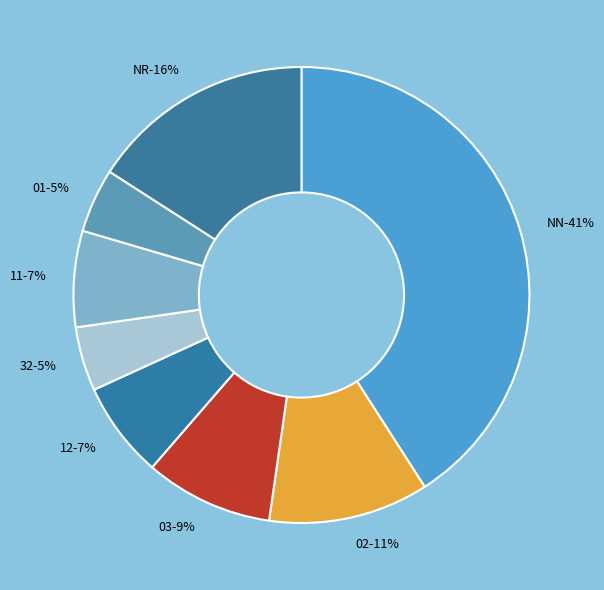

Does 41 account for over 50% of the chart?

No